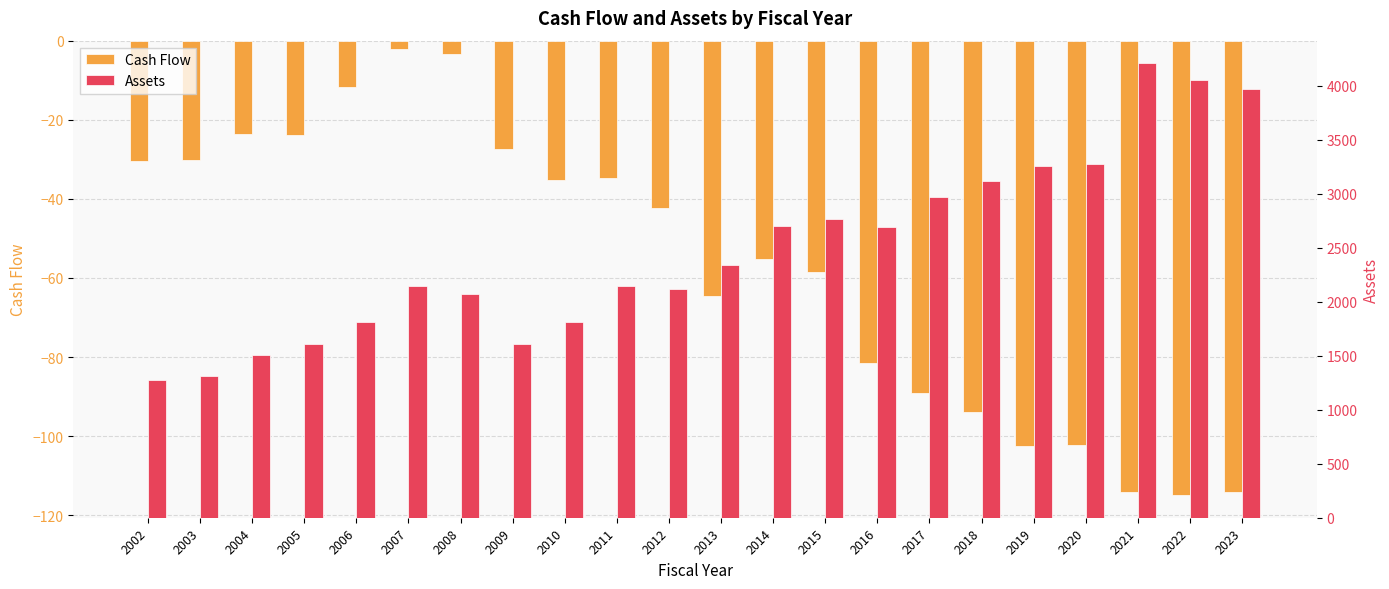

At 2017, list the series in order from largest to smallest.

Assets, Cash Flow